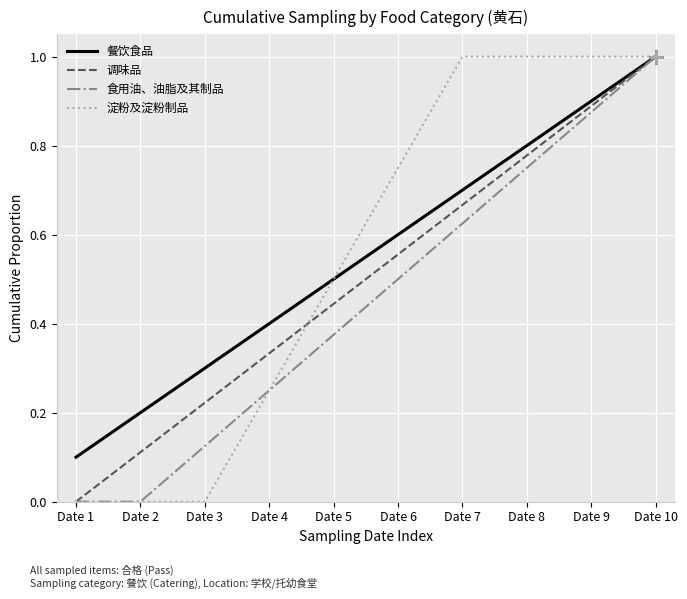

At which category is the sum across all series the highest?

Date 10